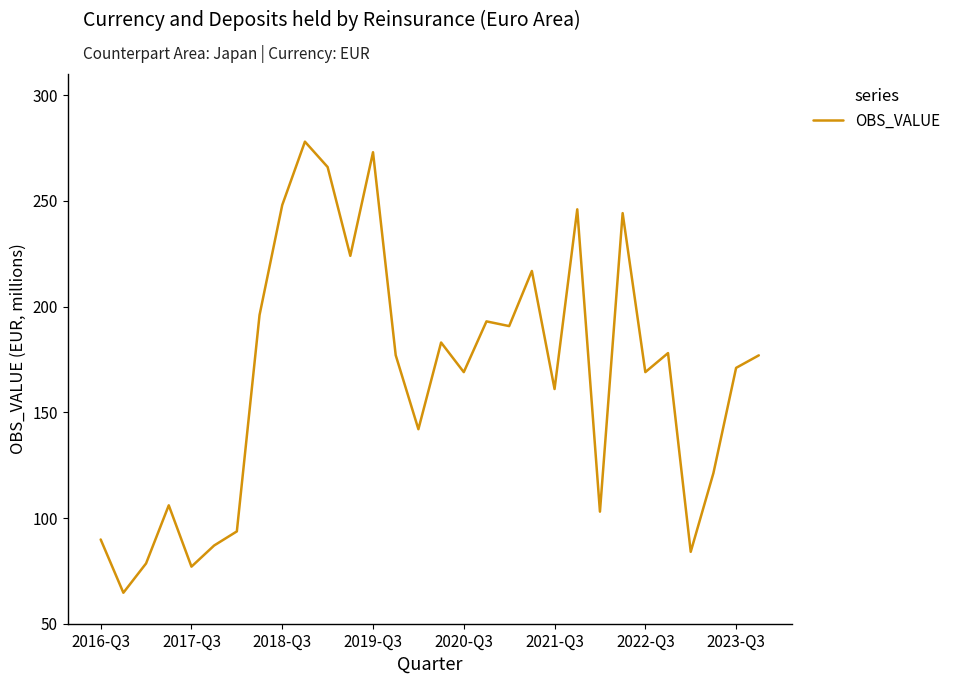

Count the number of categories in the chart.

30